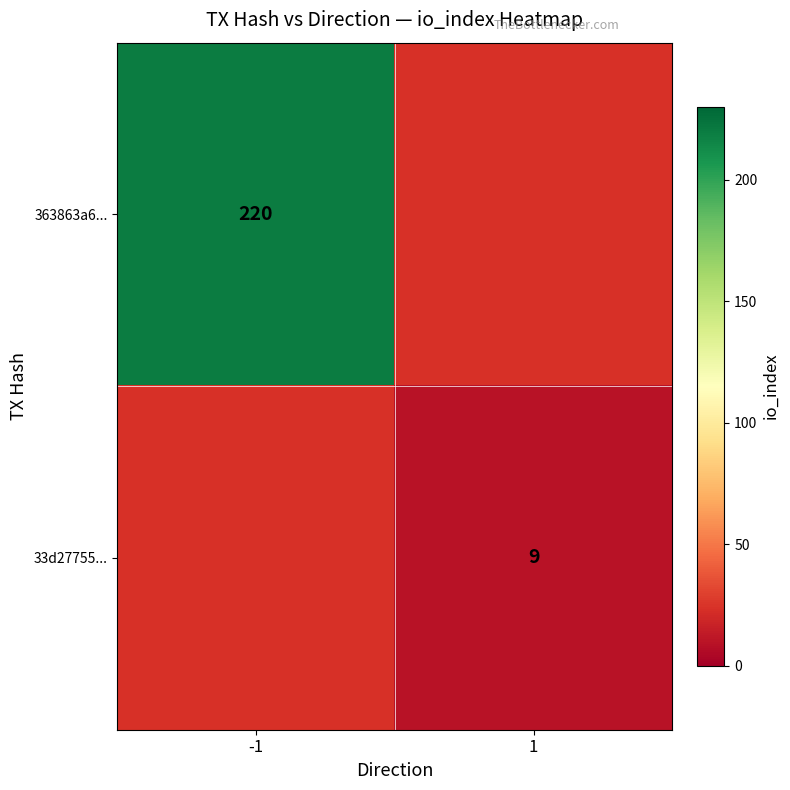

True or false: 363863a6... has a value of 220 at -1.

True